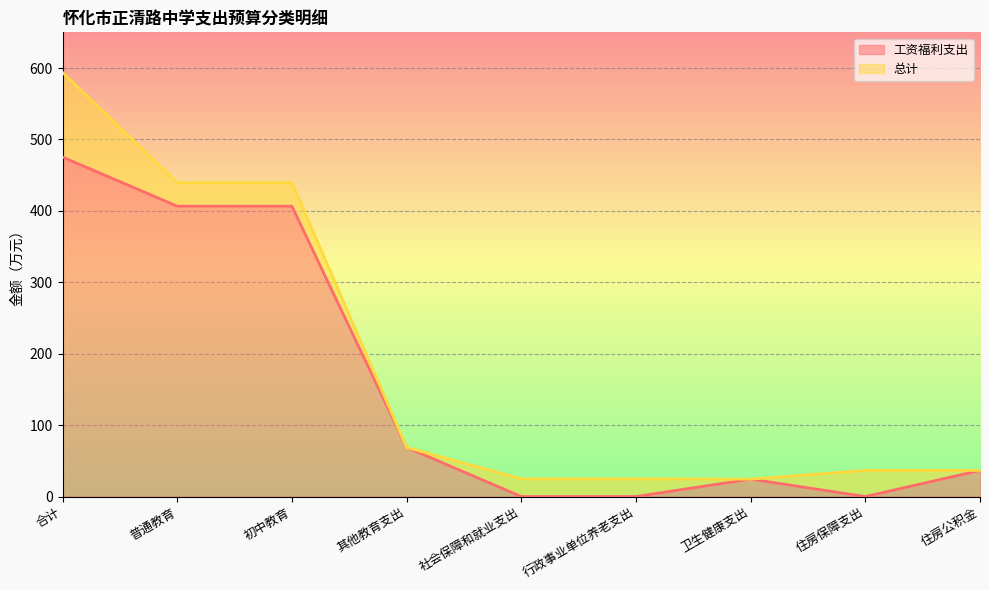

How many categories are shown in the chart?

9